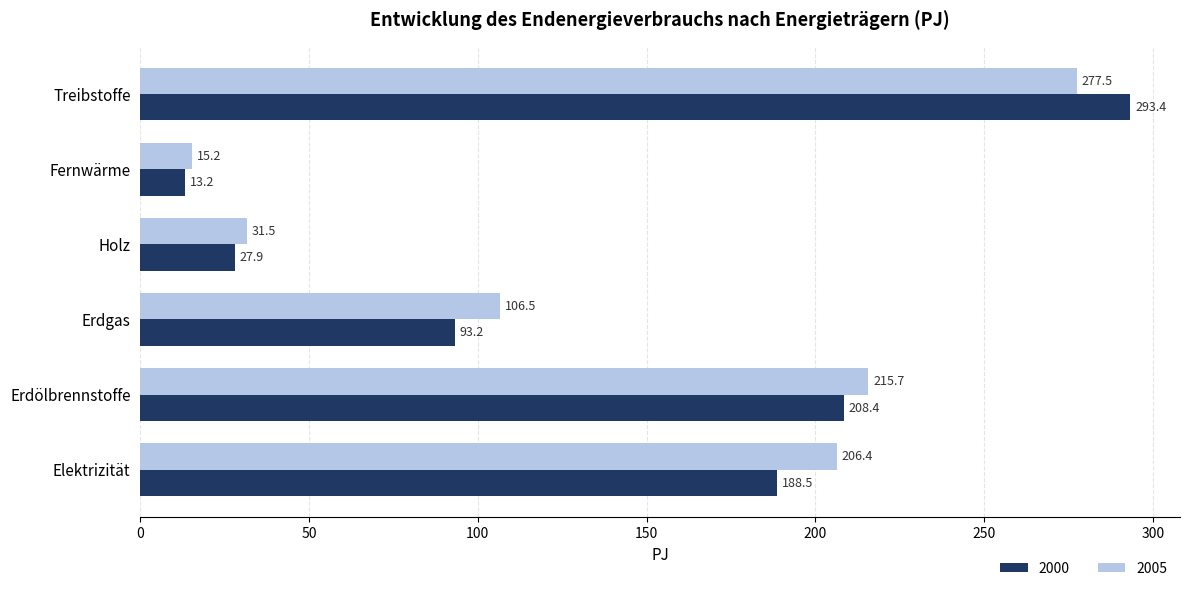

Which series has the widest spread of values?

2000